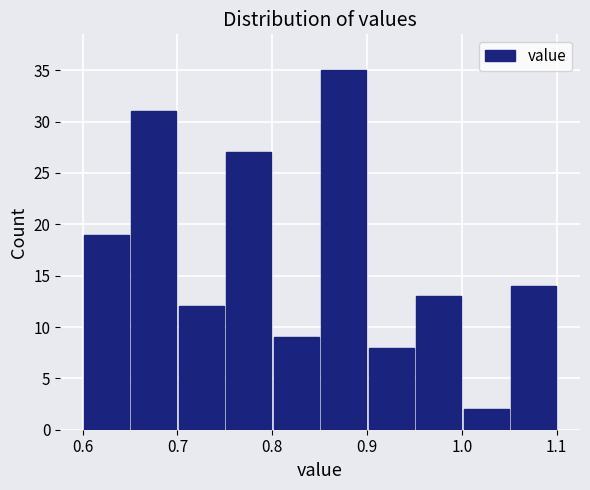

Over which range of the x-axis is the bar tallest?

0.85 to 0.90